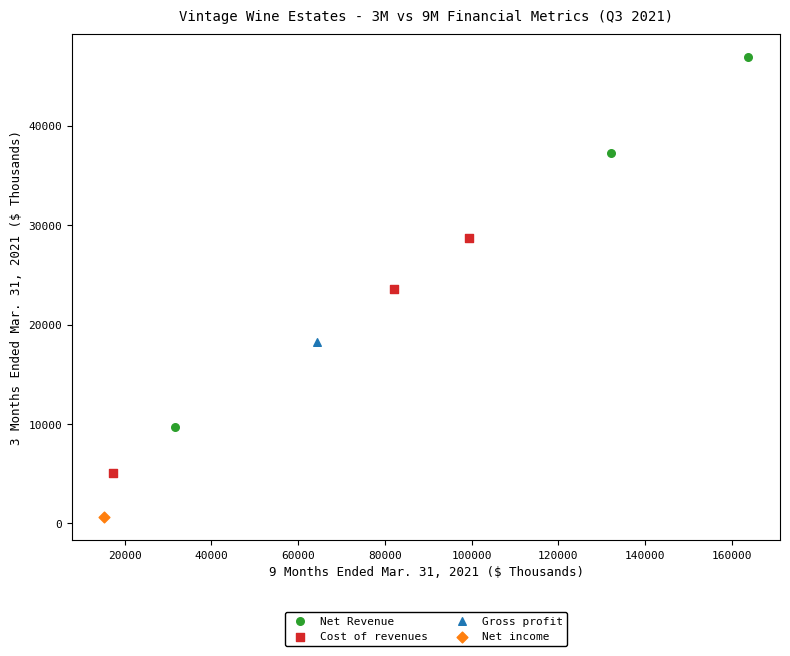

What are all the series names shown in the legend?

Net Revenue, Cost of revenues, Gross profit, Net income